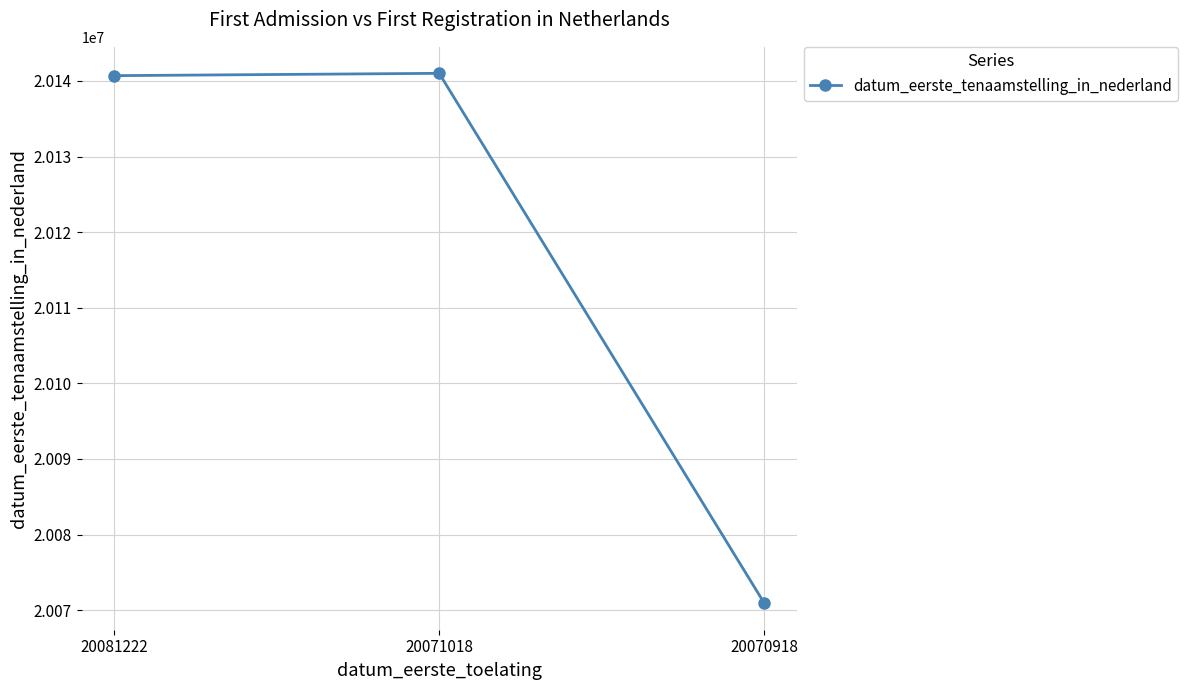

How many lines are shown in the chart?

1